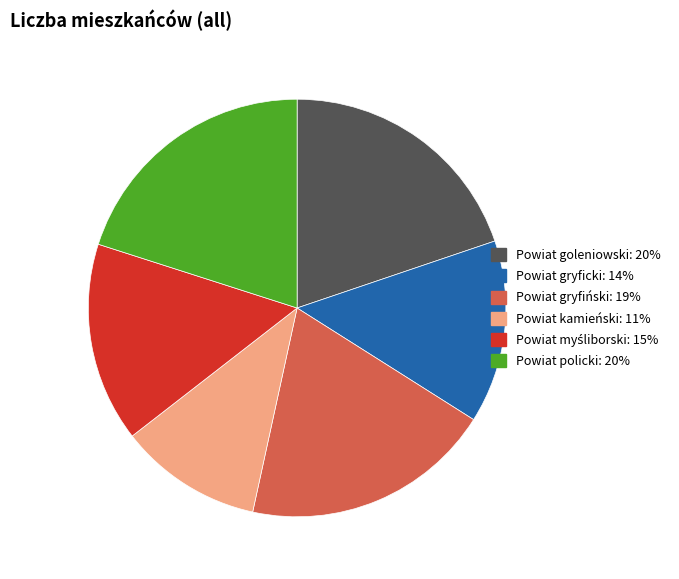

Between Powiat kamieński and Powiat goleniowski, which is larger?

Powiat goleniowski